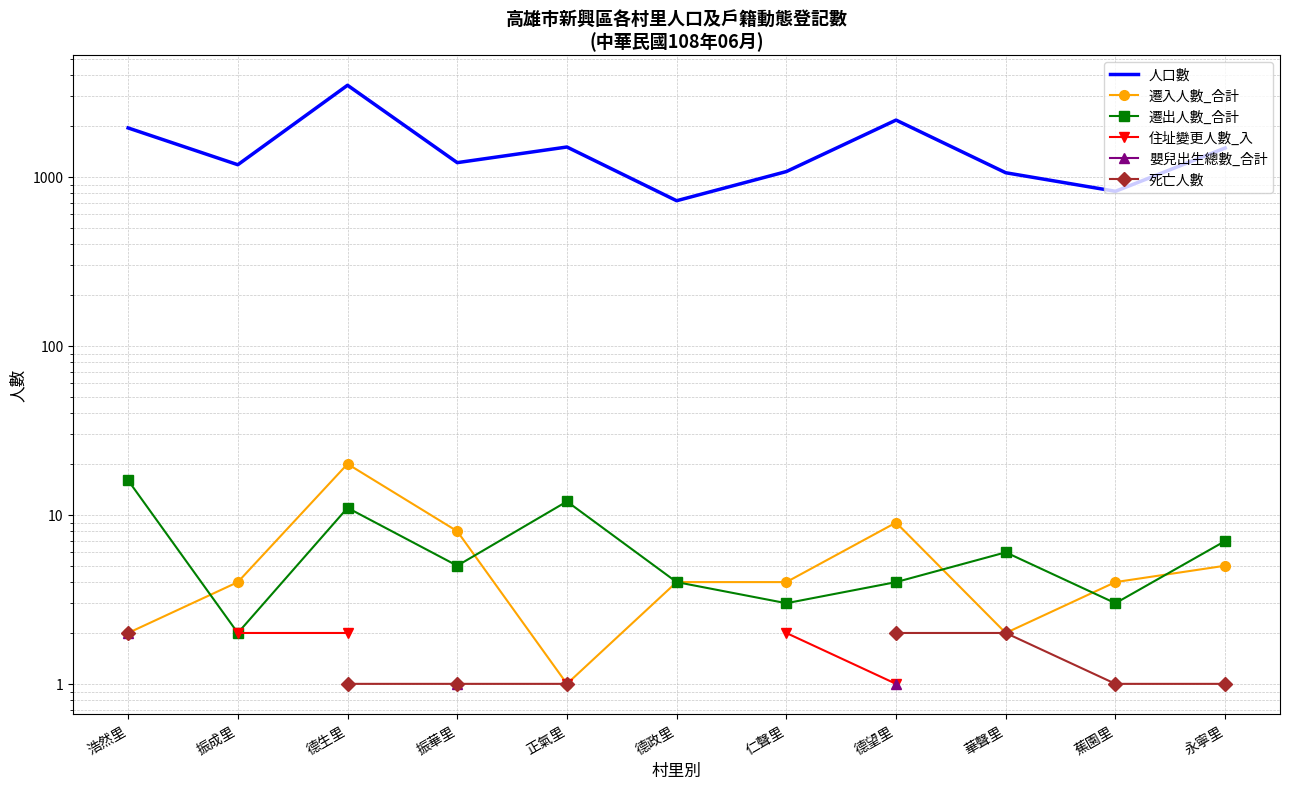

At 正氣里, list the series in order from largest to smallest.

人口數, 遷出人數_合計, 遷入人數_合計, 住址變更人數_入, 嬰兒出生總數_合計, 死亡人數